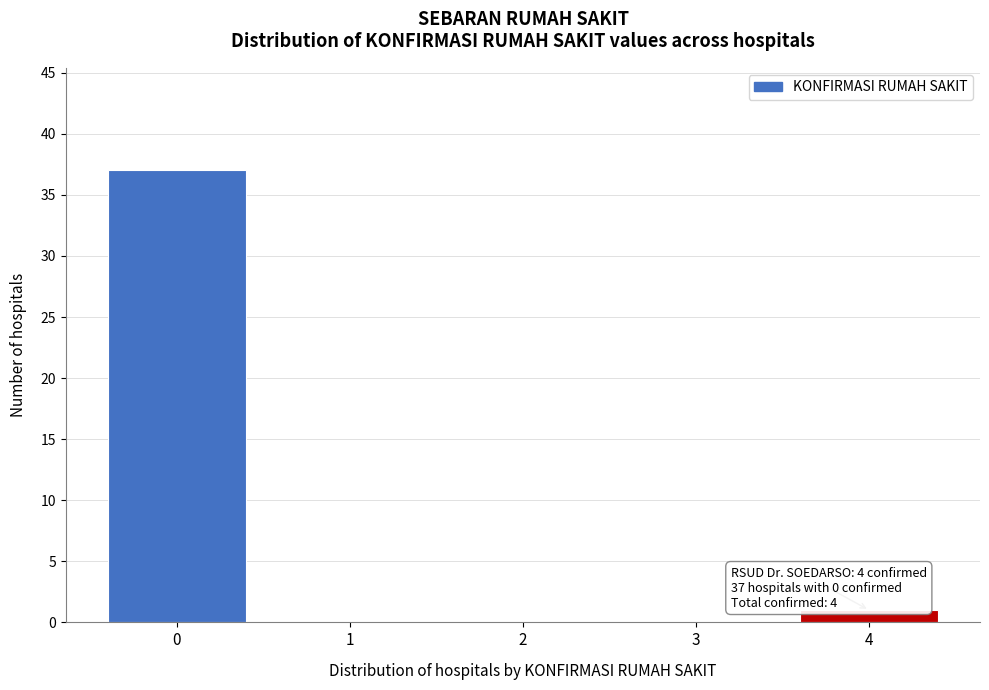

Reading left to right, transcribe all the data shown in this chart.

0=37	1=0	2=0	3=0	4=1